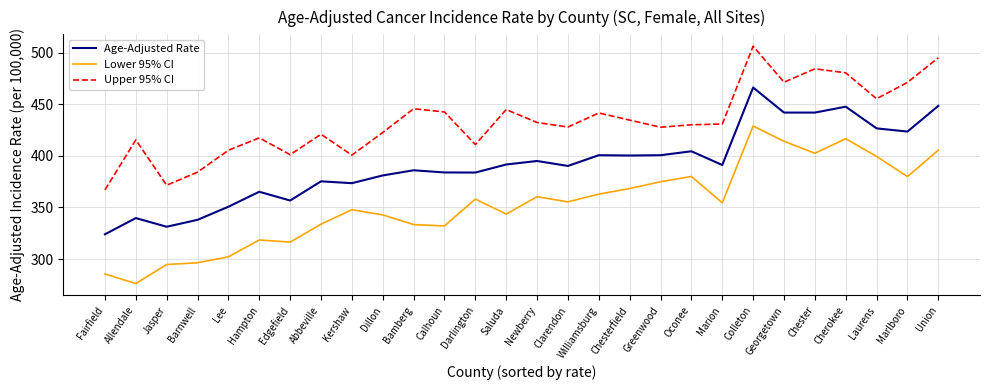

The value of Lower 95% CI at Chester is 402.5. True or false?

True